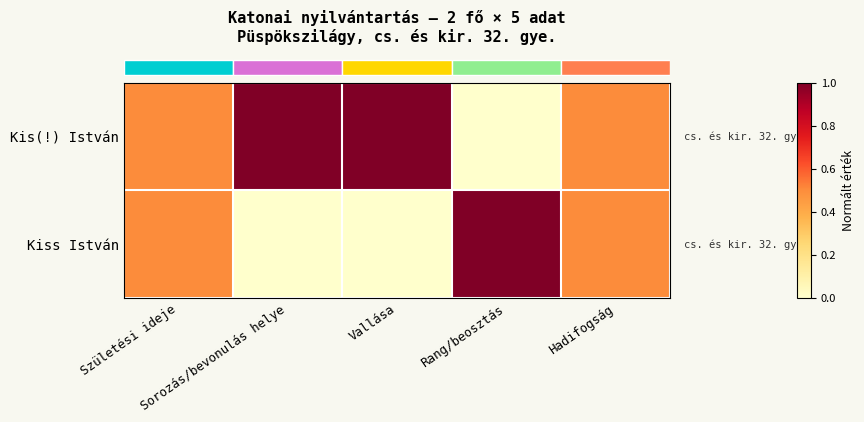

Between Születési ideje and Vallása, which is larger?

Vallása